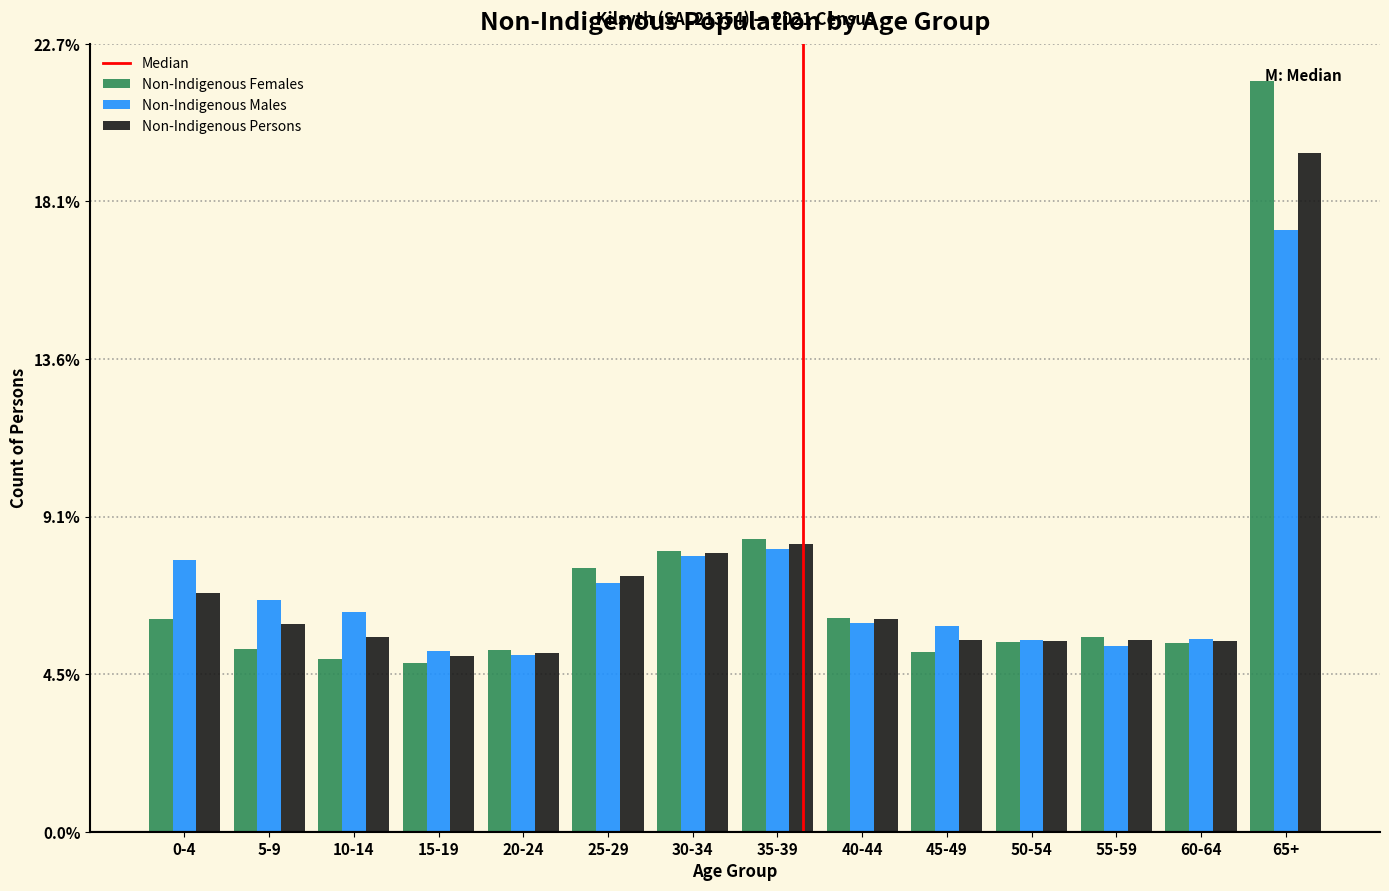

Are the bars grouped side by side (vs. stacked)?

Yes